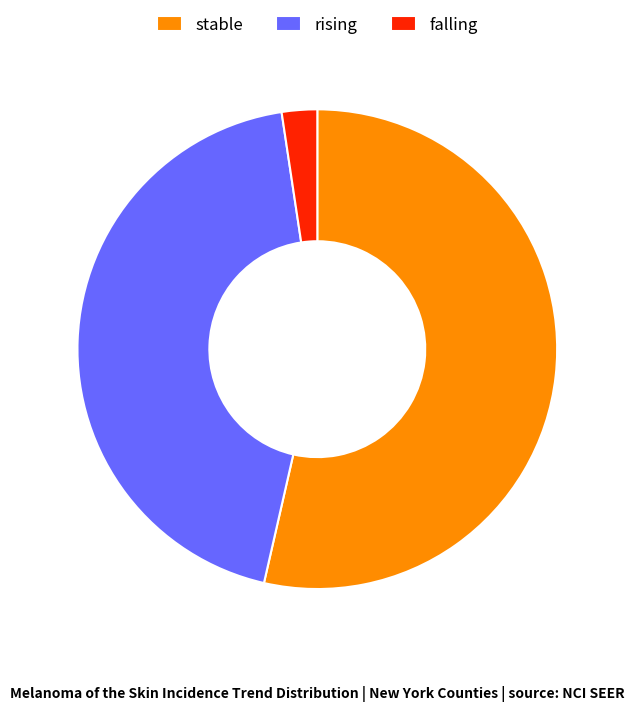

Is the sum of falling and stable greater than half?

Yes